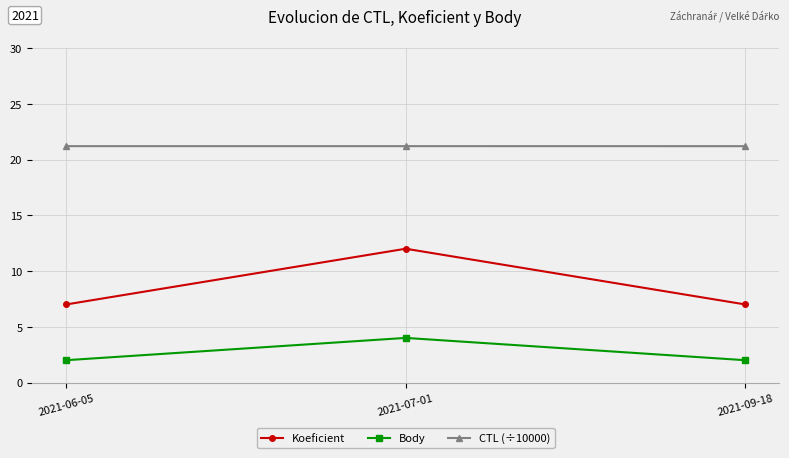

Reading left to right, extract all data points from this chart.

Koeficient: 2021-06-05=7.0	2021-07-01=12.0	2021-09-18=7.0
Body: 2021-06-05=2.0	2021-07-01=4.0	2021-09-18=2.0
CTL (÷10000): 2021-06-05=21.2	2021-07-01=21.2	2021-09-18=21.2